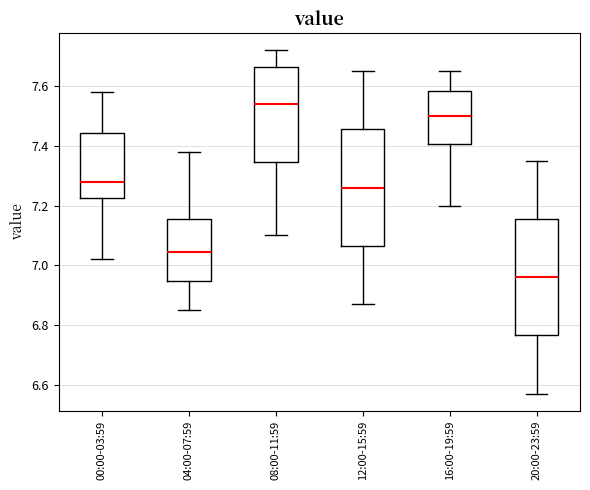

Where is the lower edge of the box for 12:00-15:59 on the y-axis? The values are not printed on the chart, so give them approximately, as read against the axis.

7.06